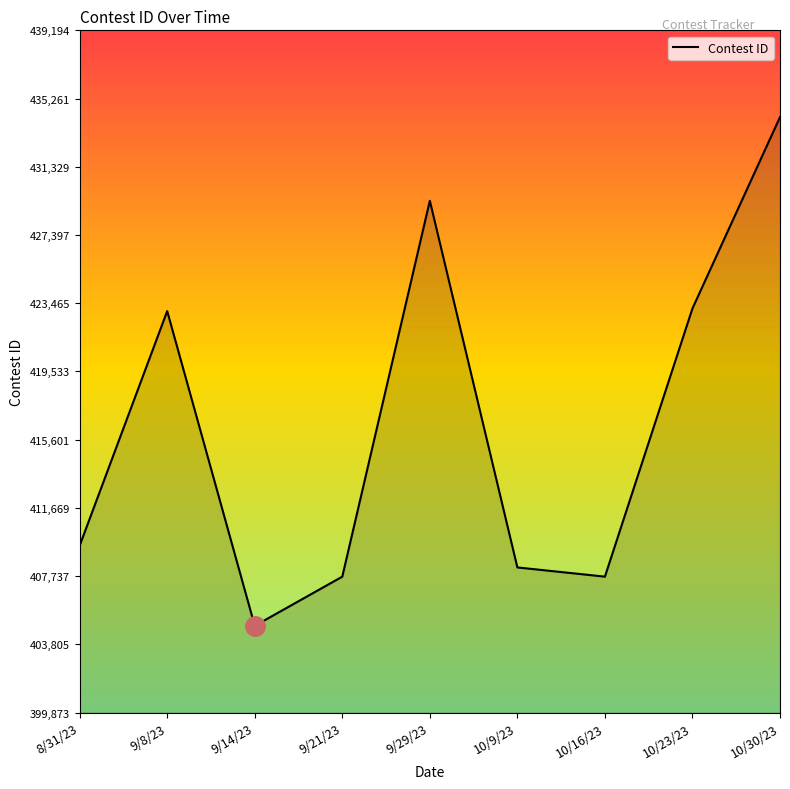

What is the average value?

416418